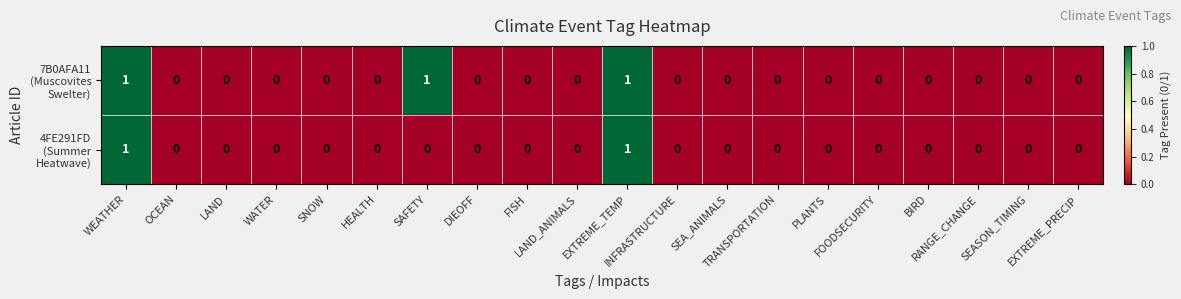

How many data points does each series have?

20